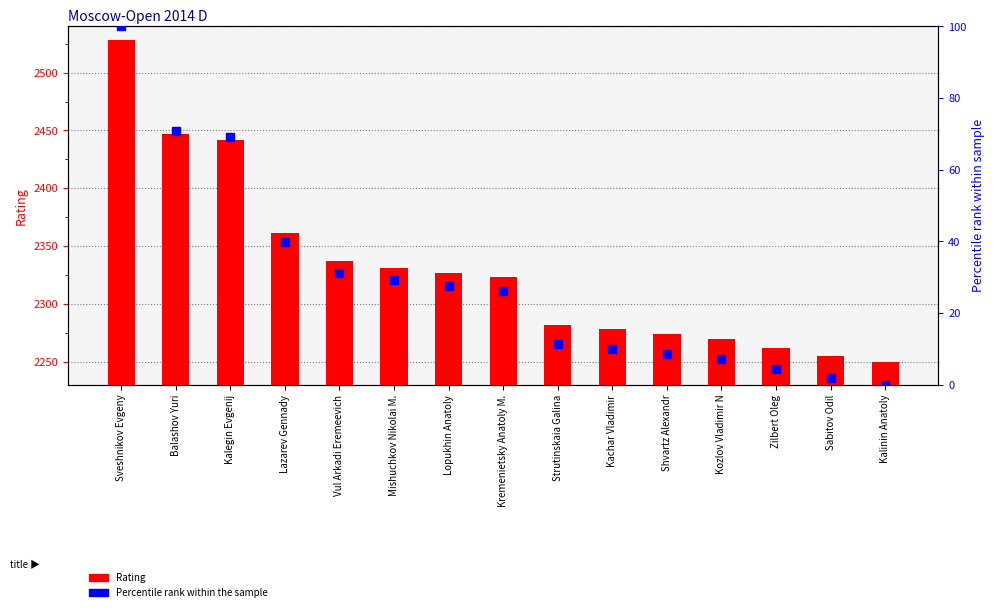

At how many categories does at least one series exceed 2453?

1